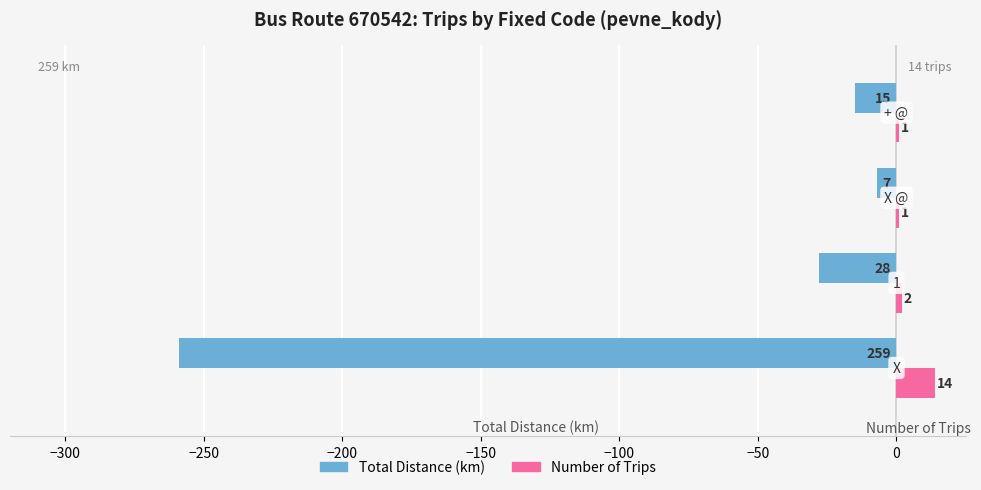

What is the maximum value for Total Distance (km)?

-7